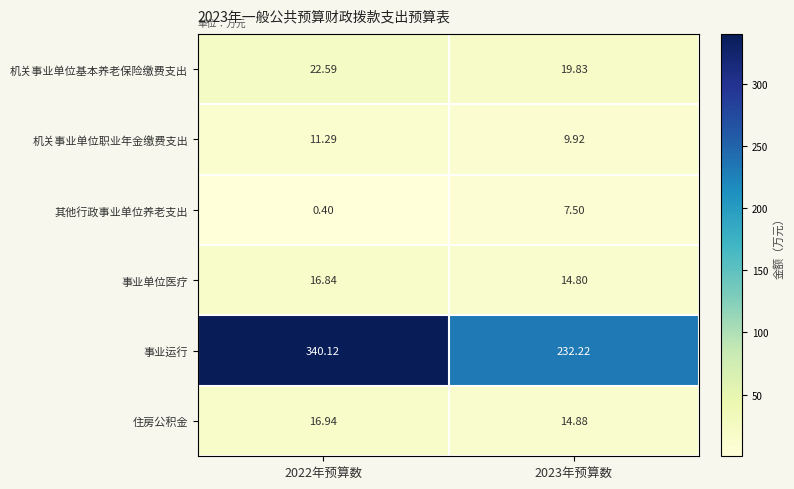

At which category is the sum across all series the highest?

2022年预算数